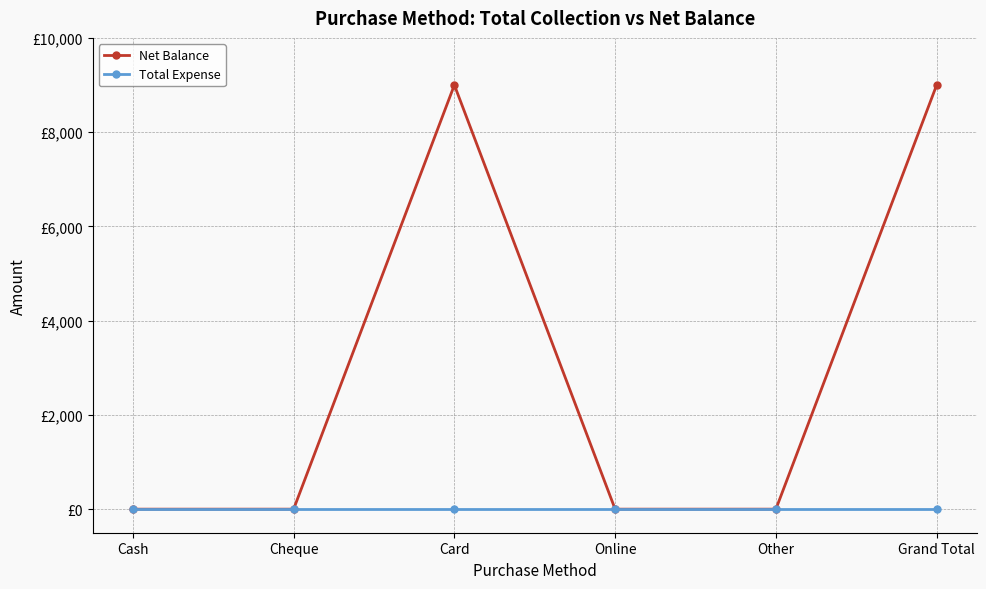

Is the value of Total Expense at Online greater than the value of Net Balance at Cash?

No